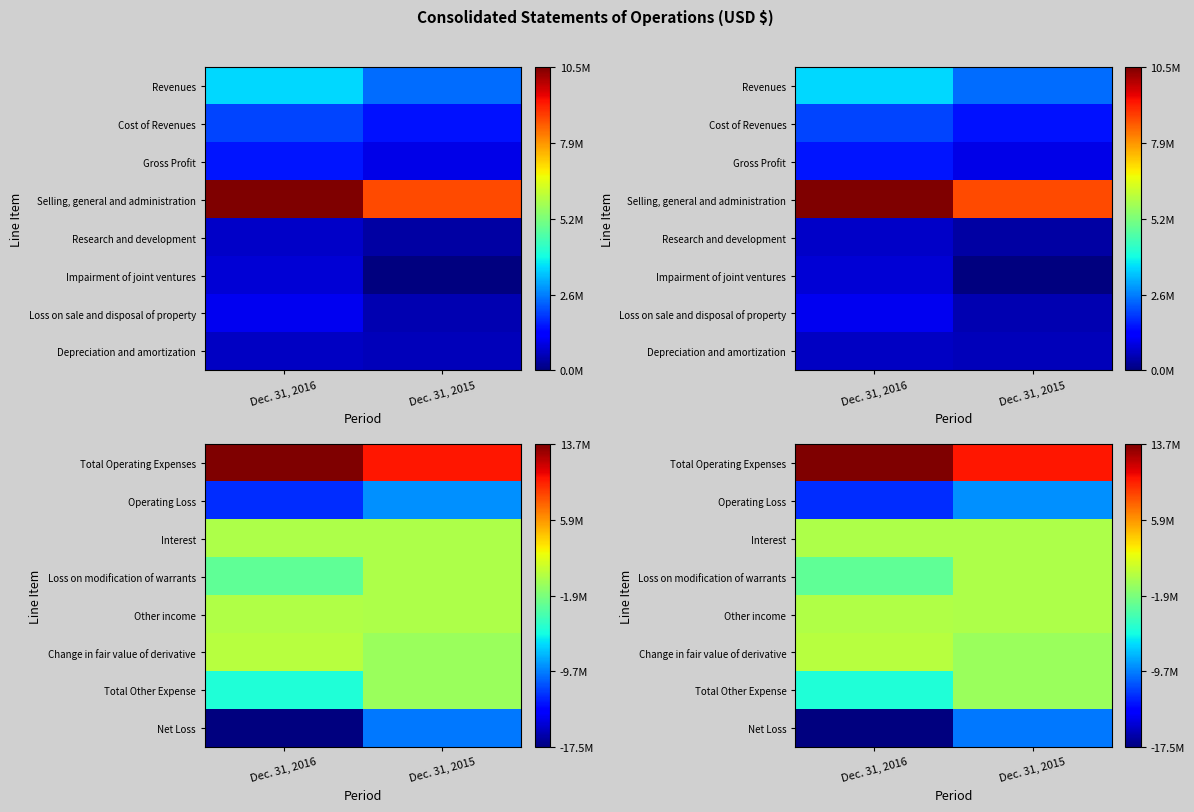

The value of Total Operating Expenses at Dec. 31, 2016 is 20039432. True or false?

False